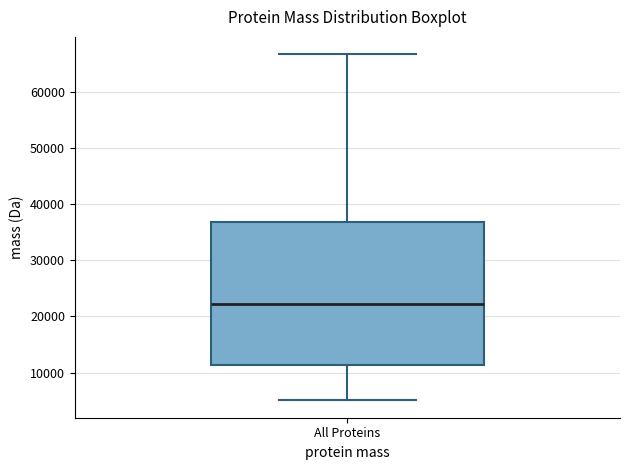

Read this box plot against the y-axis: the position of the median line, the range covered by the box, and the ends of both whiskers. The values are not printed on the chart, so give them approximately, as read against the axis.

median 22000, box 11000 to 37000, whiskers 5000 to 67000